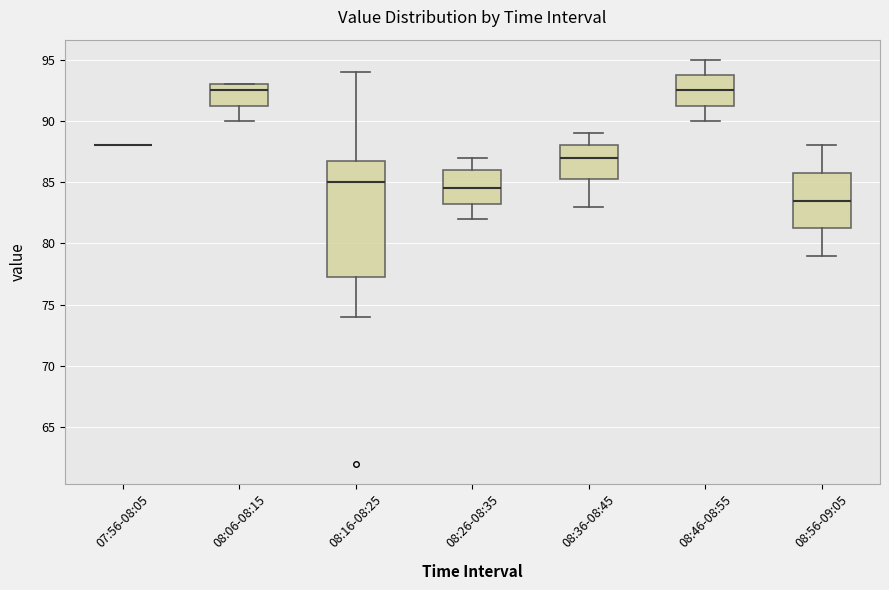

Reading left to right, read every box against the y-axis: the position of its median line, the range the box covers, and the ends of its whiskers. The values are not printed on the chart, so give them approximately, as read against the axis.

07:56-08:05: box collapsed to a line at 88.0, whiskers 88.0 to 88.0
08:06-08:15: median 92.5, box 91.5 to 93.0, whiskers 90.0 to 93.0
08:16-08:25: median 85.0, box 77.5 to 87.0, whiskers 74.0 to 94.0
08:26-08:35: median 84.5, box 83.5 to 86.0, whiskers 82.0 to 87.0
08:36-08:45: median 87.0, box 85.5 to 88.0, whiskers 83.0 to 89.0
08:46-08:55: median 92.5, box 91.5 to 94.0, whiskers 90.0 to 95.0
08:56-09:05: median 83.5, box 81.5 to 86.0, whiskers 79.0 to 88.0